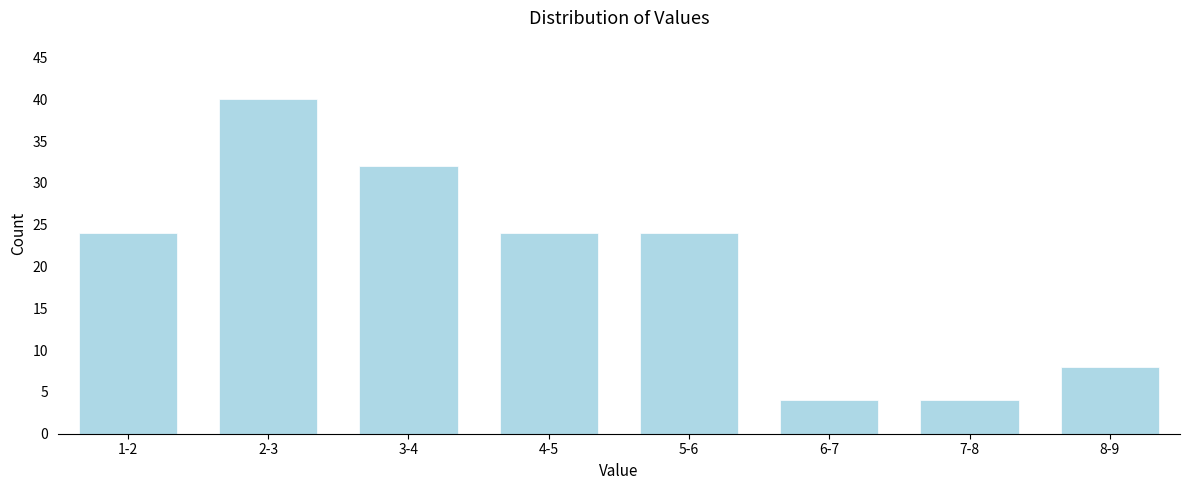

Reading left to right, extract all data points from this chart.

1-2=24	2-3=40	3-4=32	4-5=24	5-6=24	6-7=4	7-8=4	8-9=8